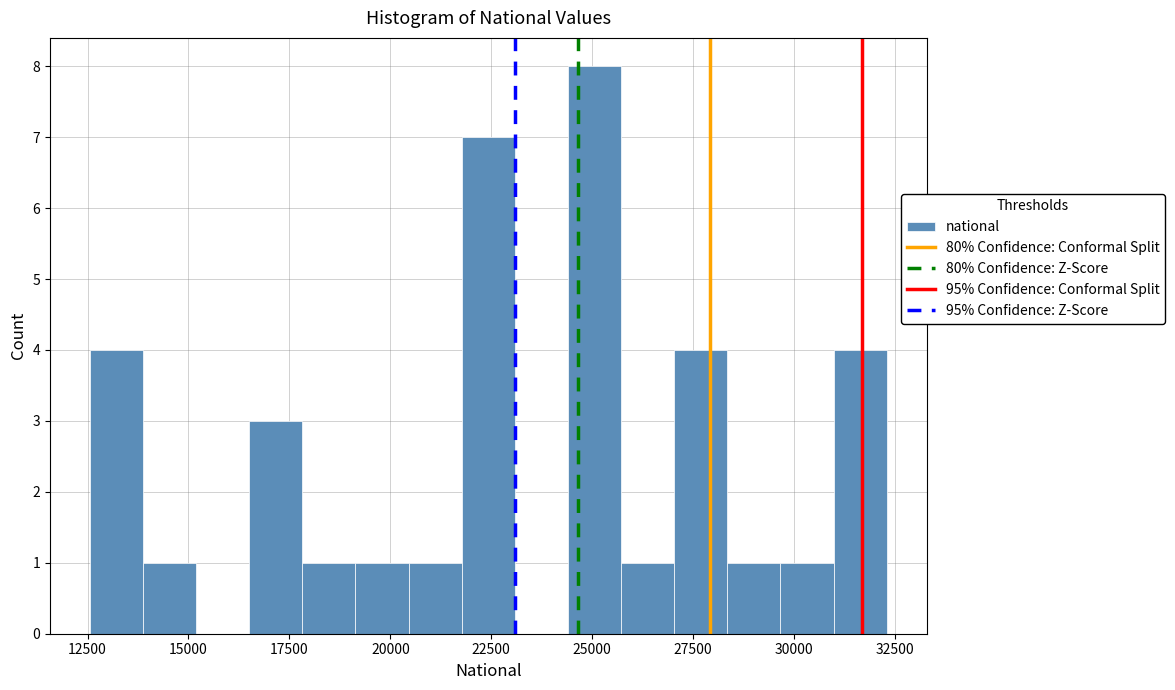

Read against the x-axis, roughly where is the centre of the tallest bar?

25000